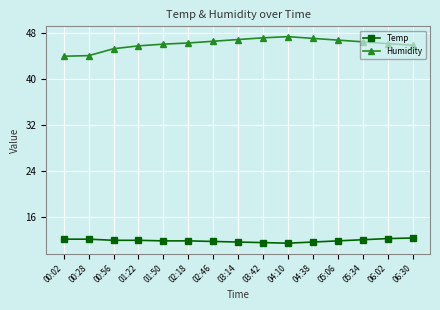

What position from the left is 06:30?

15